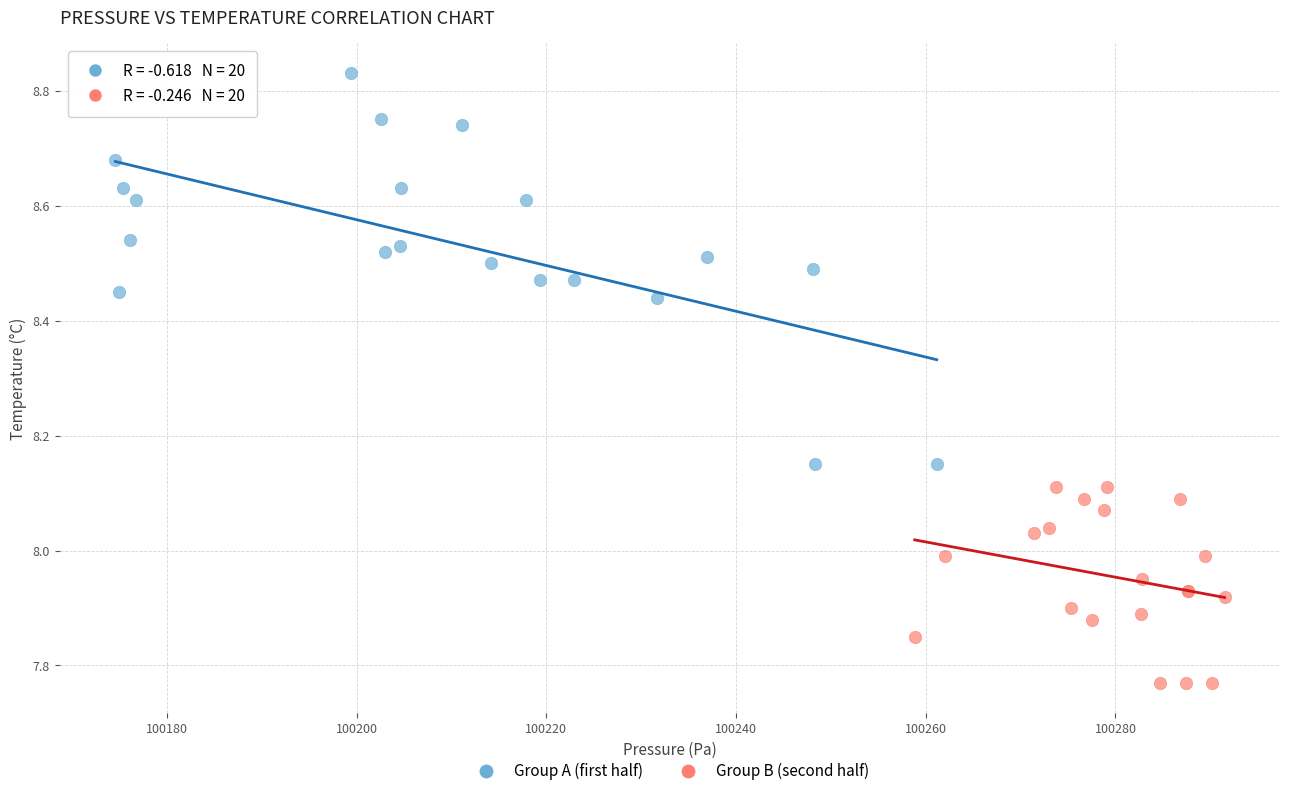

Which series contains the highest Y value?

Group A (first half)